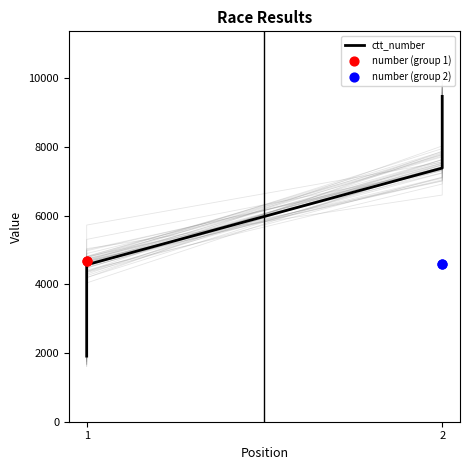

What is the change in value from 1 to 2?

+4902